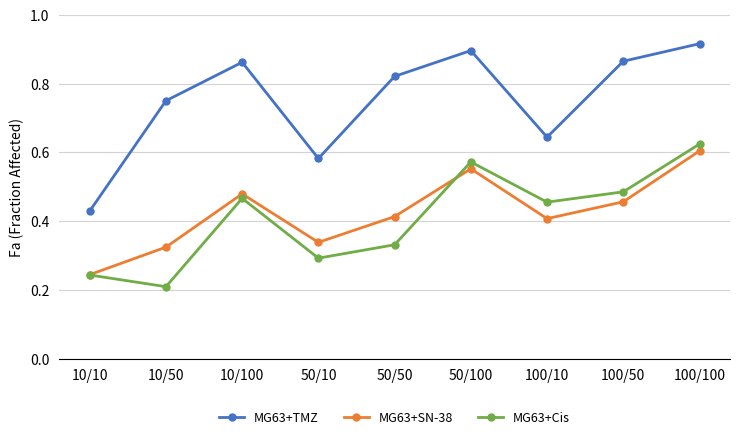

What is the total value across all series at 100/50?

1.8